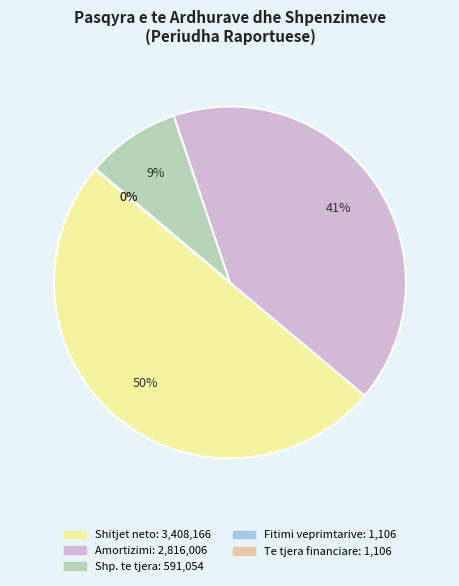

To the nearest percent, what is the difference between the largest and smallest slice percentages?

50%